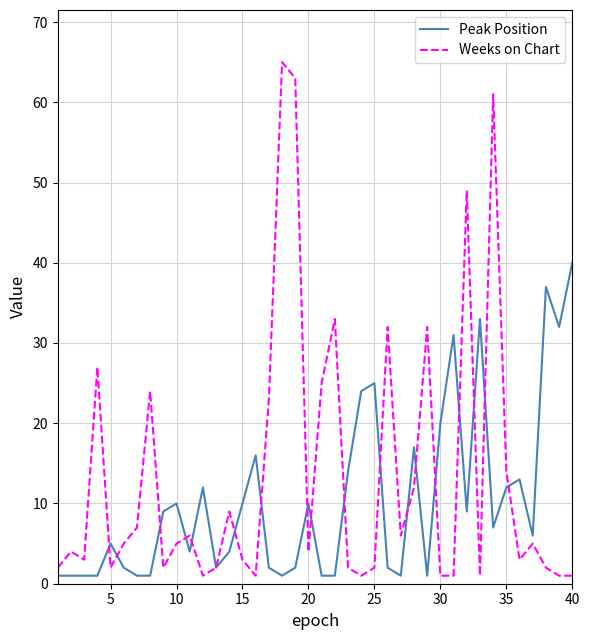

What are all the series names shown in the legend?

Peak Position, Weeks on Chart